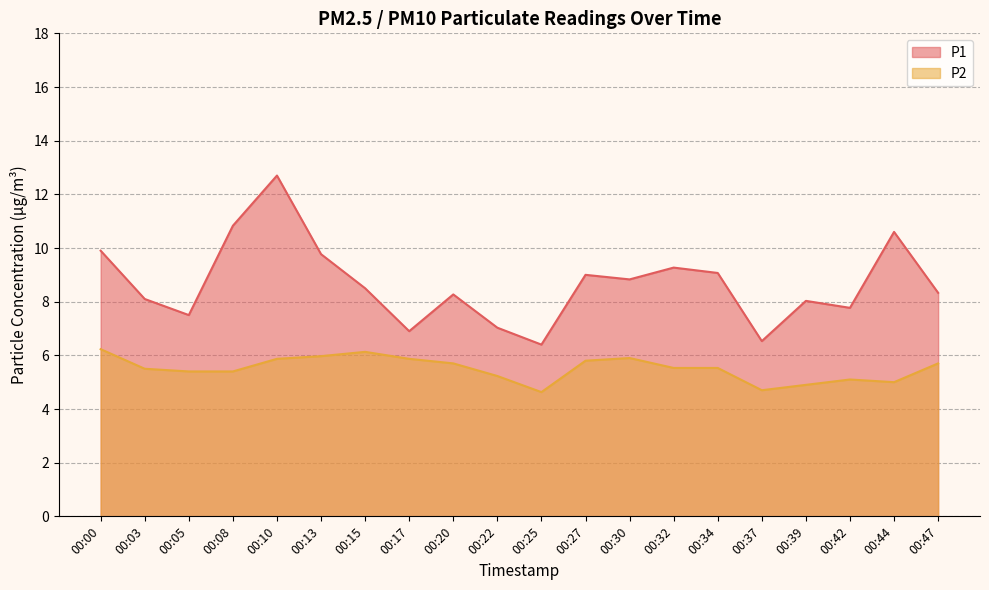

What are all the series names shown in the legend?

P1, P2